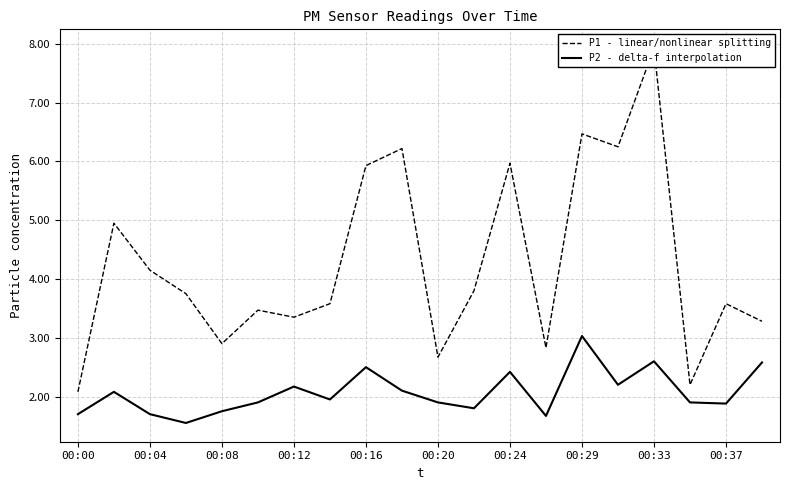

Reading right to left, extract all data points from this chart.

P1 - linear/nonlinear splitting: 3.3	3.6	2.2	7.9	6.2	6.5	2.8	6.0	3.8	2.7	6.2	5.9	3.6	3.4	3.5	2.9	3.8	4.2	5.0	2.1
P2 - delta-f interpolation: 2.6	1.9	1.9	2.6	2.2	3.0	1.7	2.4	1.8	1.9	2.1	2.5	1.9	2.2	1.9	1.8	1.6	1.7	2.1	1.7